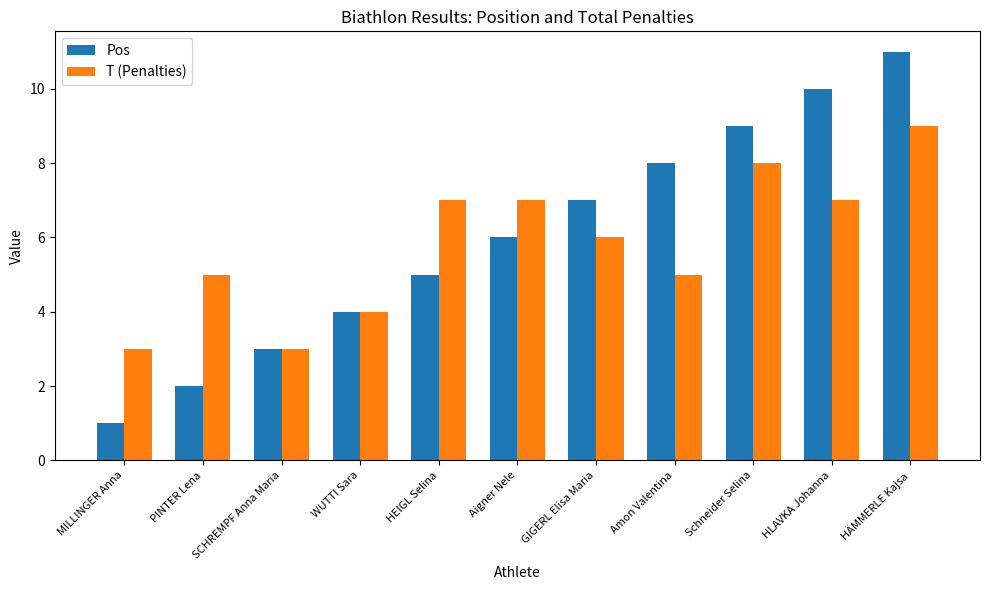

Which category has the highest value across all series?

HÄMMERLE Kajsa